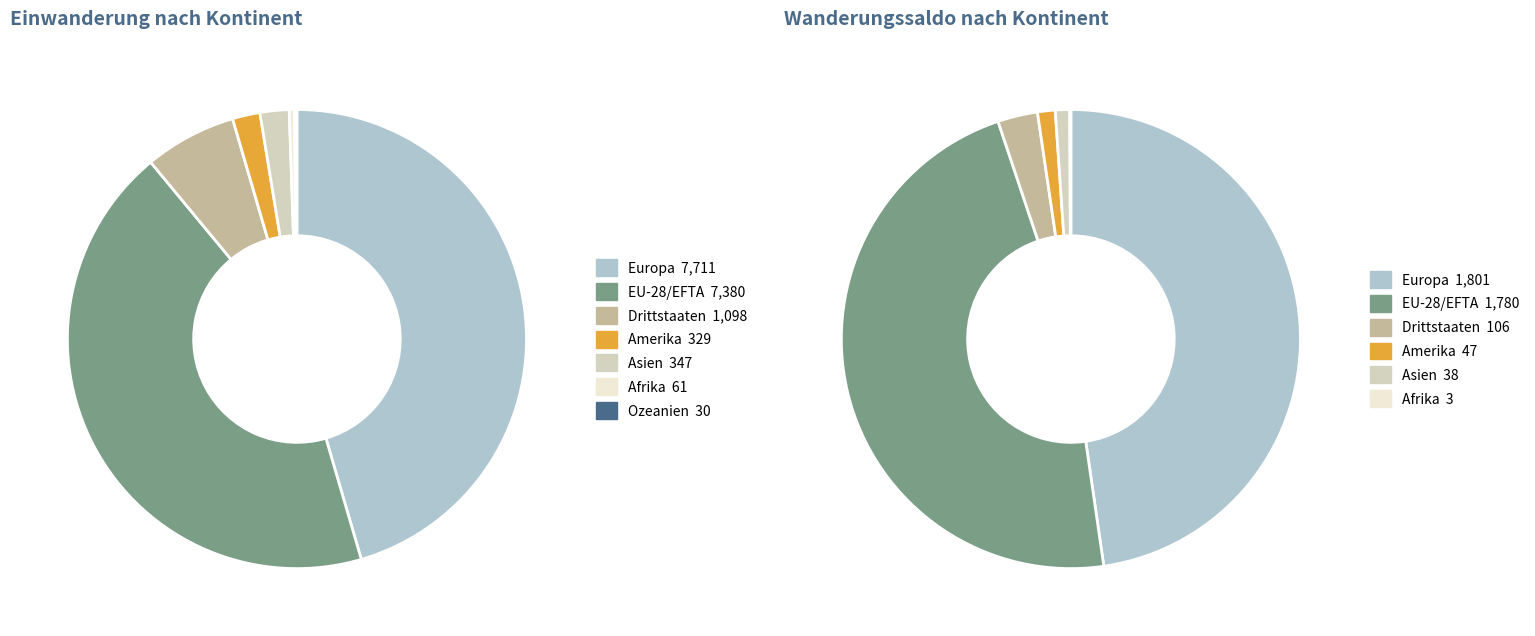

Is there any slice that represents more than half of the pie?

No